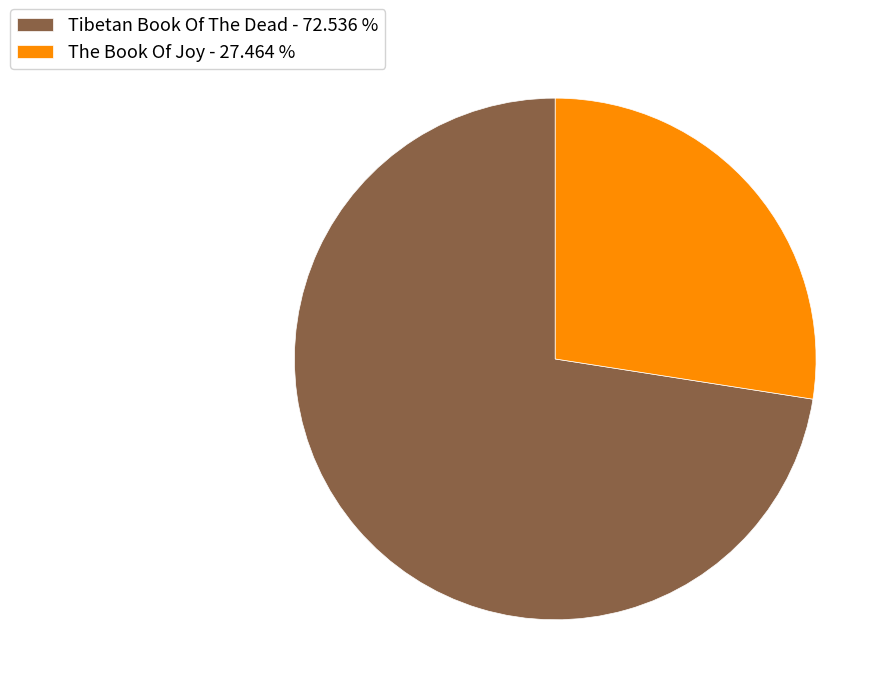

Between The Book Of Joy - 27.464 % and Tibetan Book Of The Dead - 72.536 %, which is larger?

Tibetan Book Of The Dead - 72.536 %